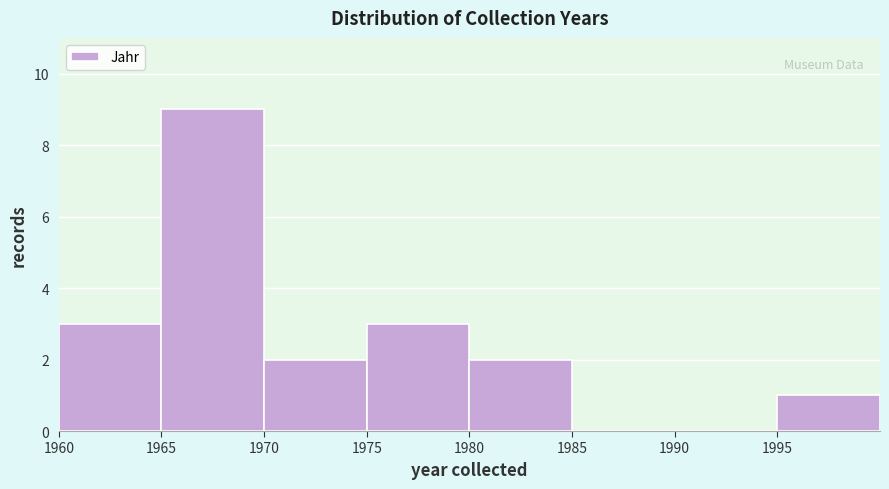

Which range on the x-axis has the tallest bar?

1965 to 1970